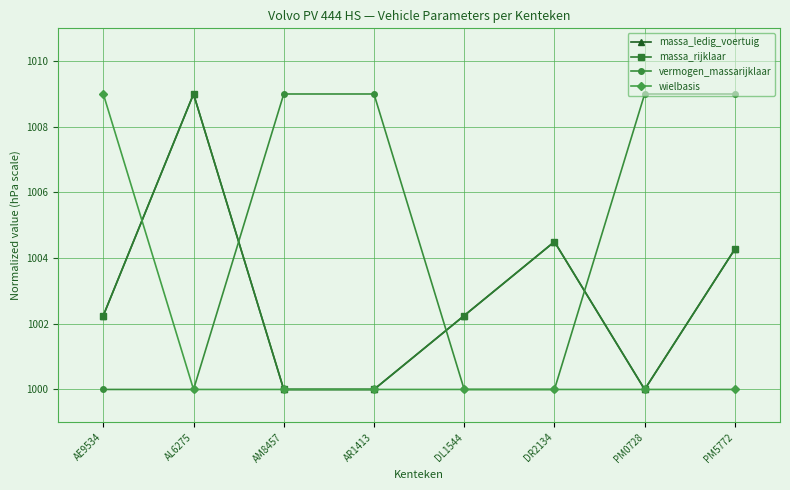

Is this an area chart (filled region under the line)?

No